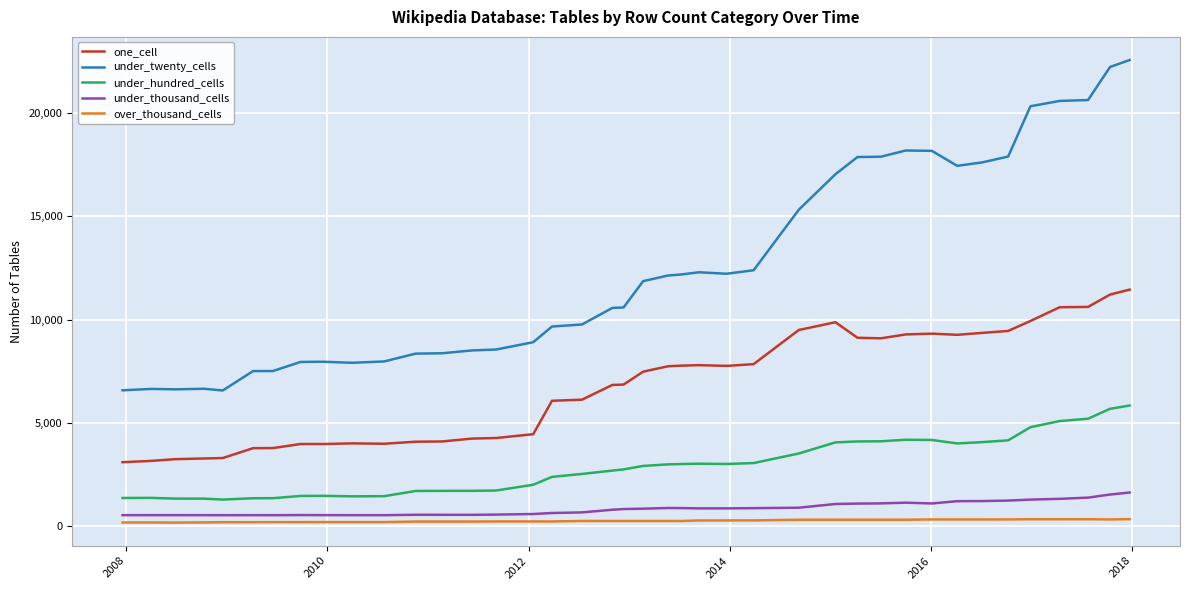

How many lines are shown in the chart?

5